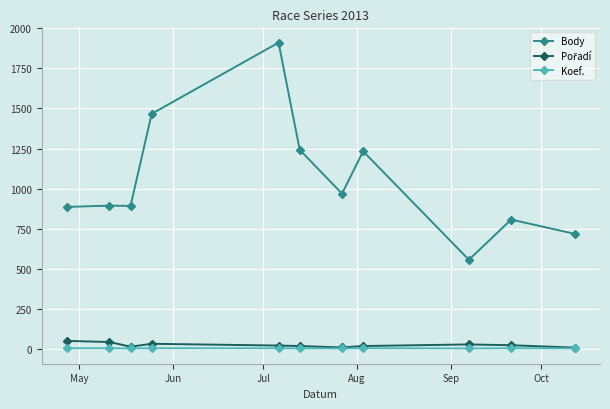

Which series has the largest total across all categories?

Body